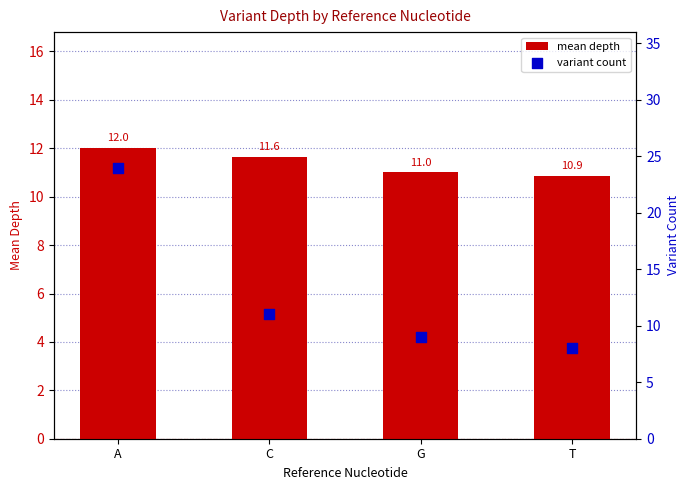

Which series has the largest Y range (max minus min)?

variant count